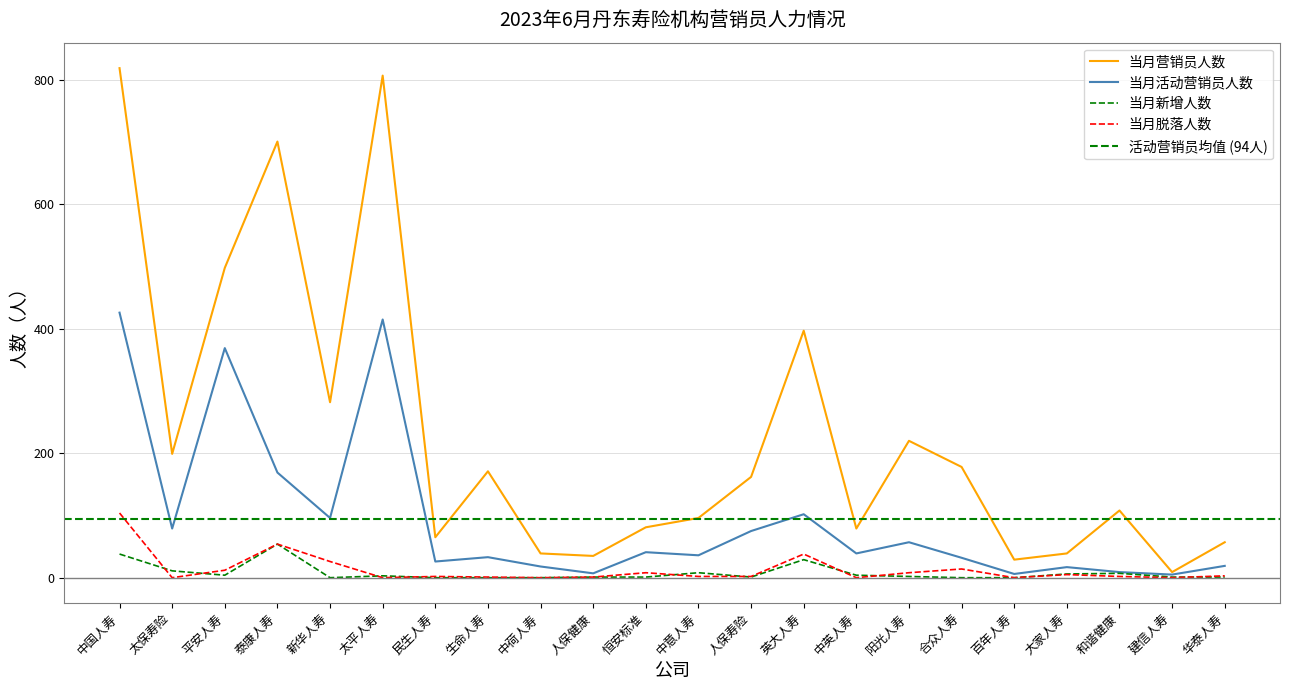

Reading left to right, extract all data points from this chart.

当月营销员人数: 中国人寿=819	太保寿险=199	平安人寿=498	泰康人寿=701	新华人寿=282	太平人寿=807	民生人寿=65	生命人寿=171	中荷人寿=39	人保健康=35	恒安标准=81	中意人寿=96	人保寿险=162	英大人寿=397	中英人寿=79	阳光人寿=220	合众人寿=178	百年人寿=29	大家人寿=39	和谐健康=108	建信人寿=9	华泰人寿=57
当月活动营销员人数: 中国人寿=426	太保寿险=79	平安人寿=369	泰康人寿=169	新华人寿=96	太平人寿=415	民生人寿=26	生命人寿=33	中荷人寿=18	人保健康=7	恒安标准=41	中意人寿=36	人保寿险=75	英大人寿=102	中英人寿=39	阳光人寿=57	合众人寿=32	百年人寿=6	大家人寿=17	和谐健康=9	建信人寿=5	华泰人寿=19
当月新增人数: 中国人寿=38	太保寿险=11	平安人寿=4	泰康人寿=54	新华人寿=0	太平人寿=3	民生人寿=0	生命人寿=0	中荷人寿=0	人保健康=1	恒安标准=1	中意人寿=8	人保寿险=1	英大人寿=29	中英人寿=4	阳光人寿=2	合众人寿=0	百年人寿=0	大家人寿=6	和谐健康=7	建信人寿=1	华泰人寿=1
当月脱落人数: 中国人寿=104	太保寿险=0	平安人寿=12	泰康人寿=54	新华人寿=26	太平人寿=0	民生人寿=2	生命人寿=1	中荷人寿=0	人保健康=1	恒安标准=8	中意人寿=2	人保寿险=2	英大人寿=38	中英人寿=0	阳光人寿=8	合众人寿=14	百年人寿=0	大家人寿=5	和谐健康=2	建信人寿=0	华泰人寿=3